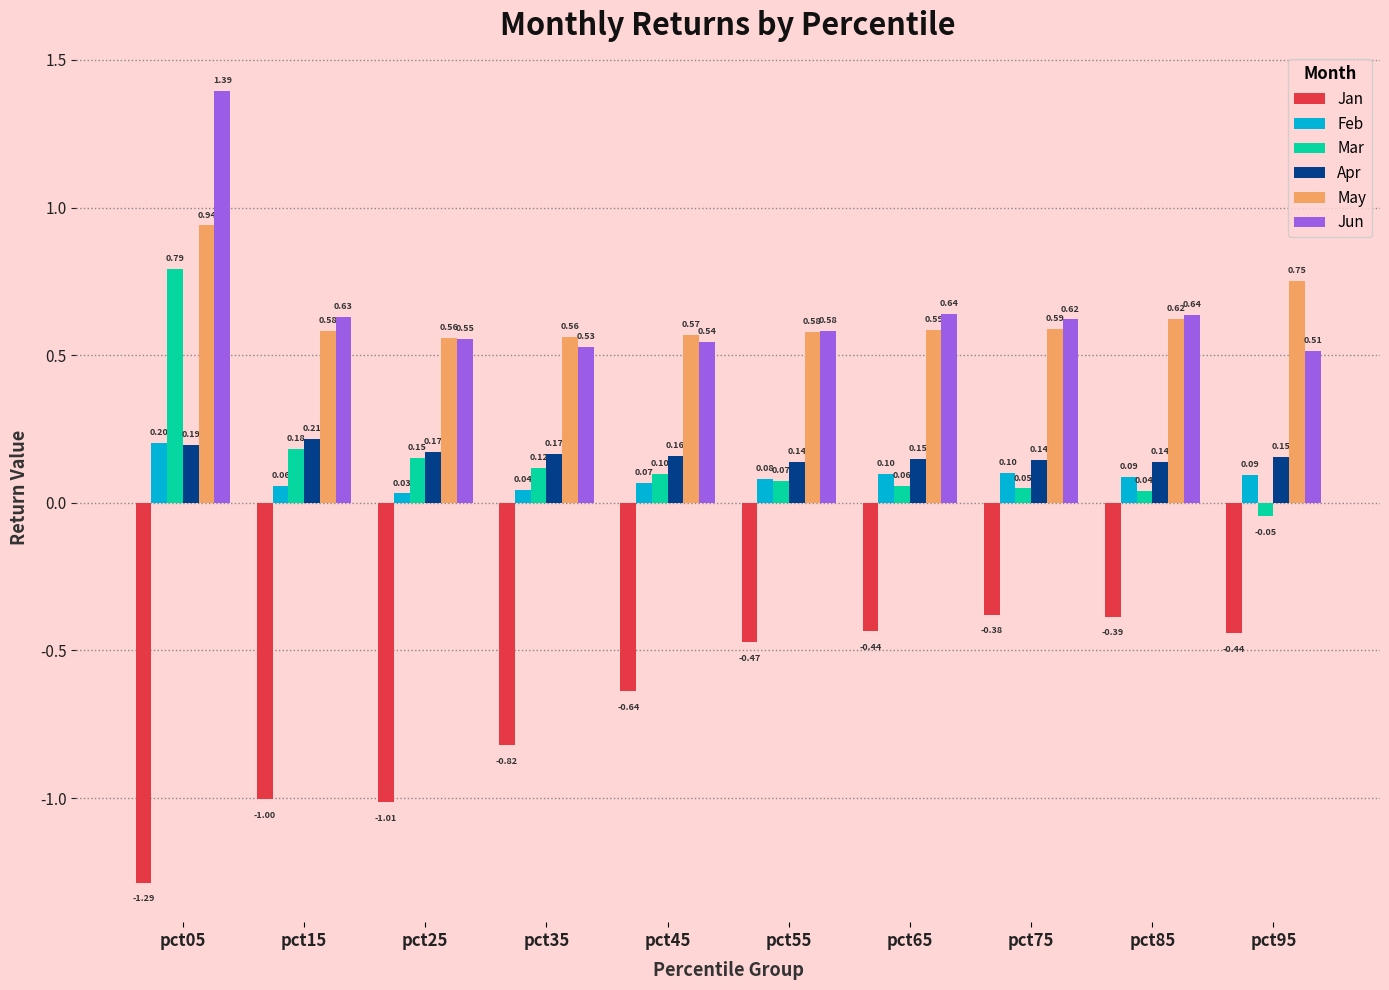

Rank the series by their maximum value, from lowest to highest.

Jan, Feb, Apr, Mar, May, Jun